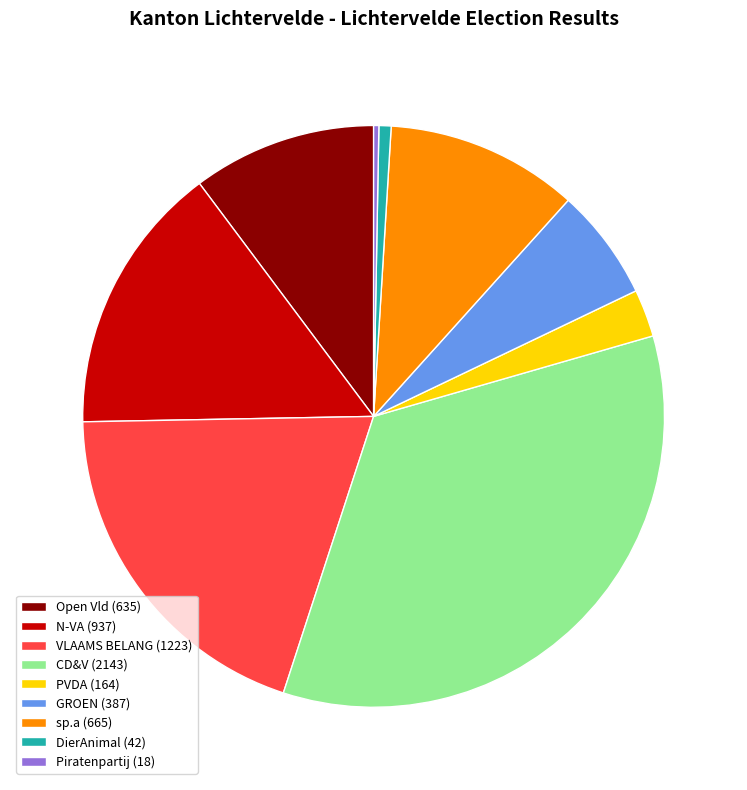

True or false: DierAnimal (42) accounts for 1% of the total.

True